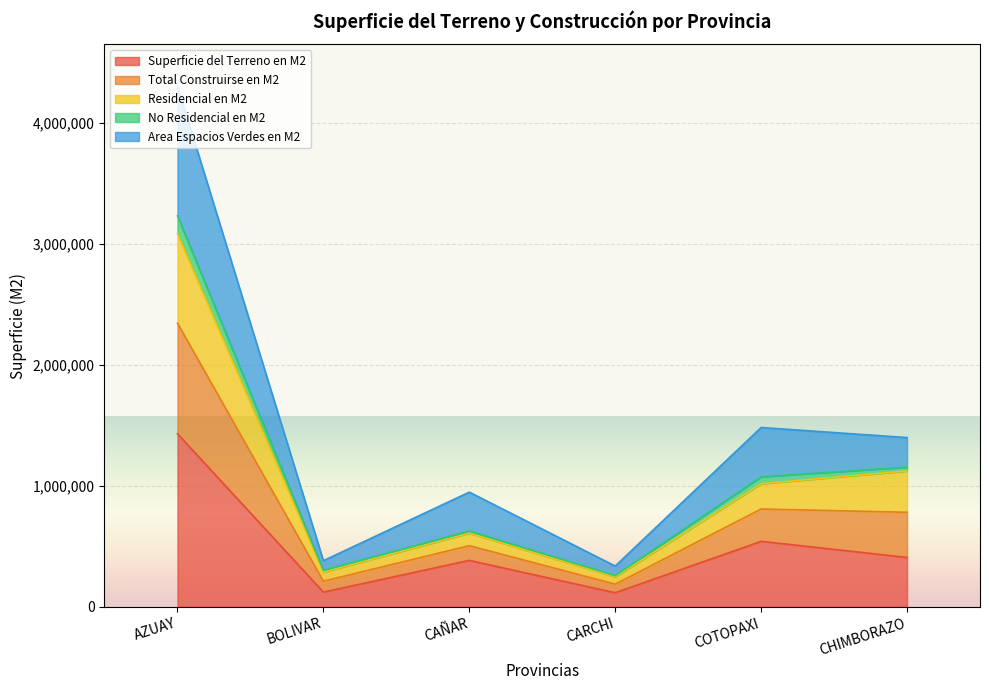

At which label does Superficie del Terreno en M2 reach its peak?

AZUAY